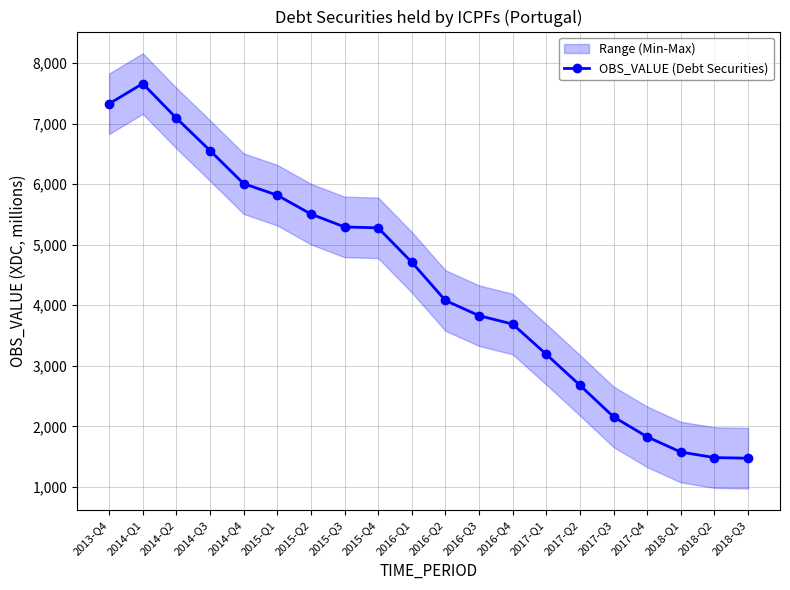

At which label is the value closest to 4567?

2016-Q1